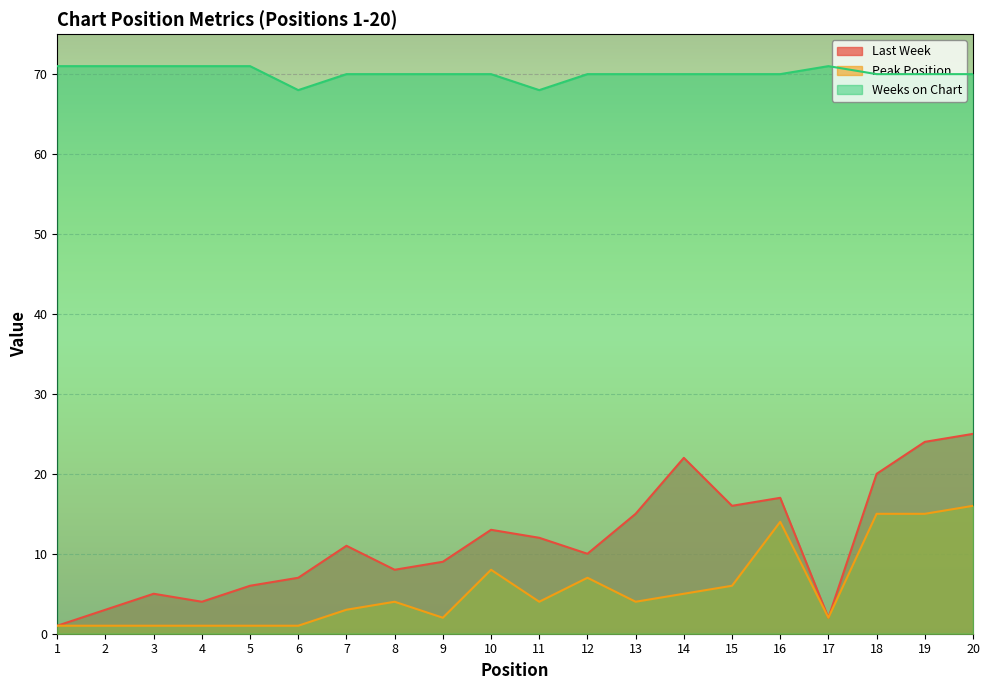

At which category does Weeks on Chart reach its first local valley?

6